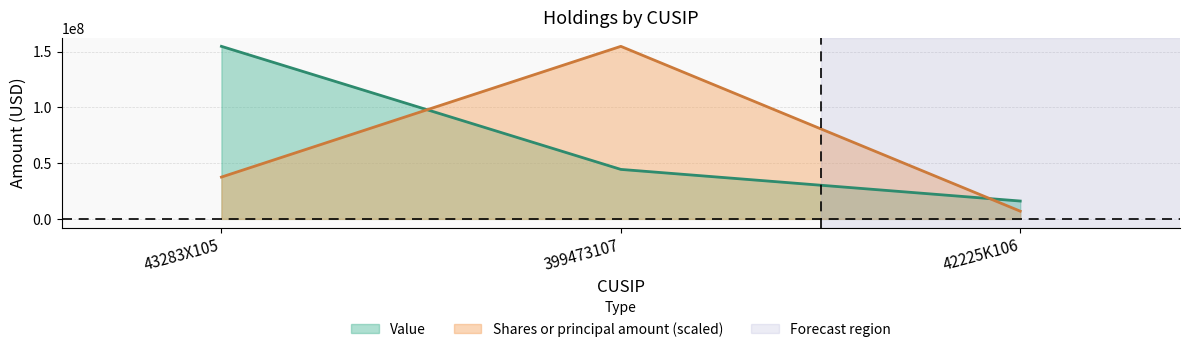

Count the number of data series in this chart.

2